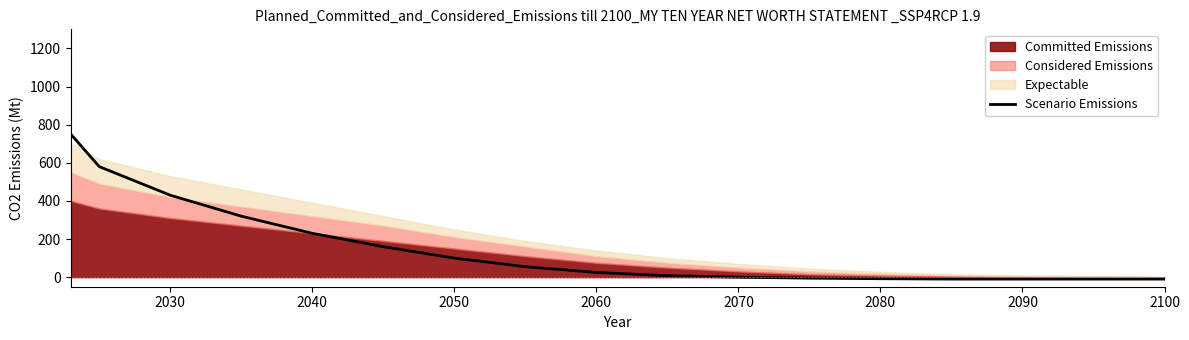

What is the maximum value for Scenario Emissions?

750